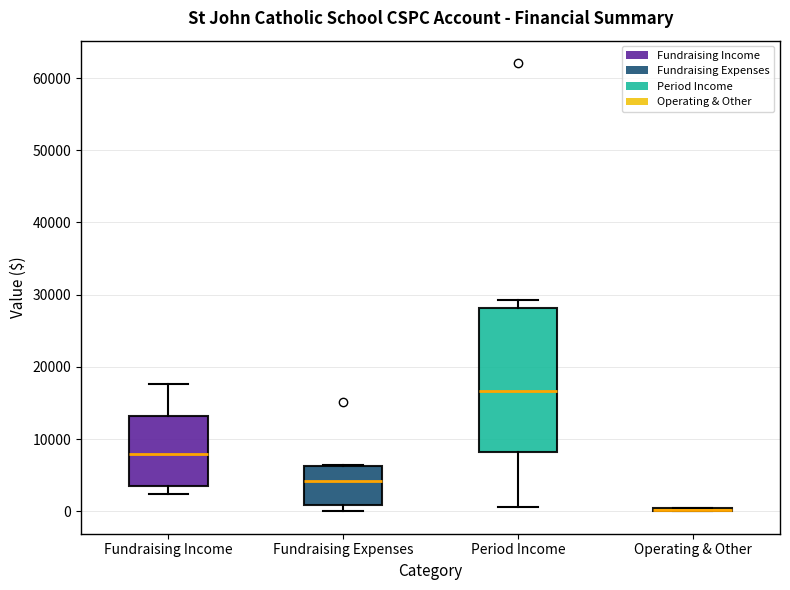

Which box is the tallest, from its lower edge to its upper edge?

Period Income